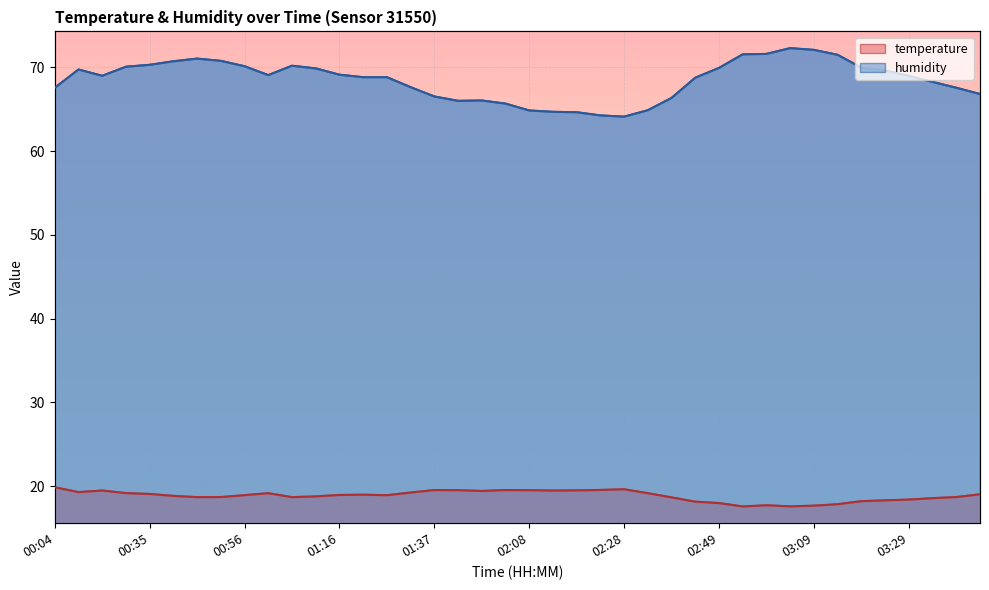

True or false: temperature and humidity cross at least once.

False